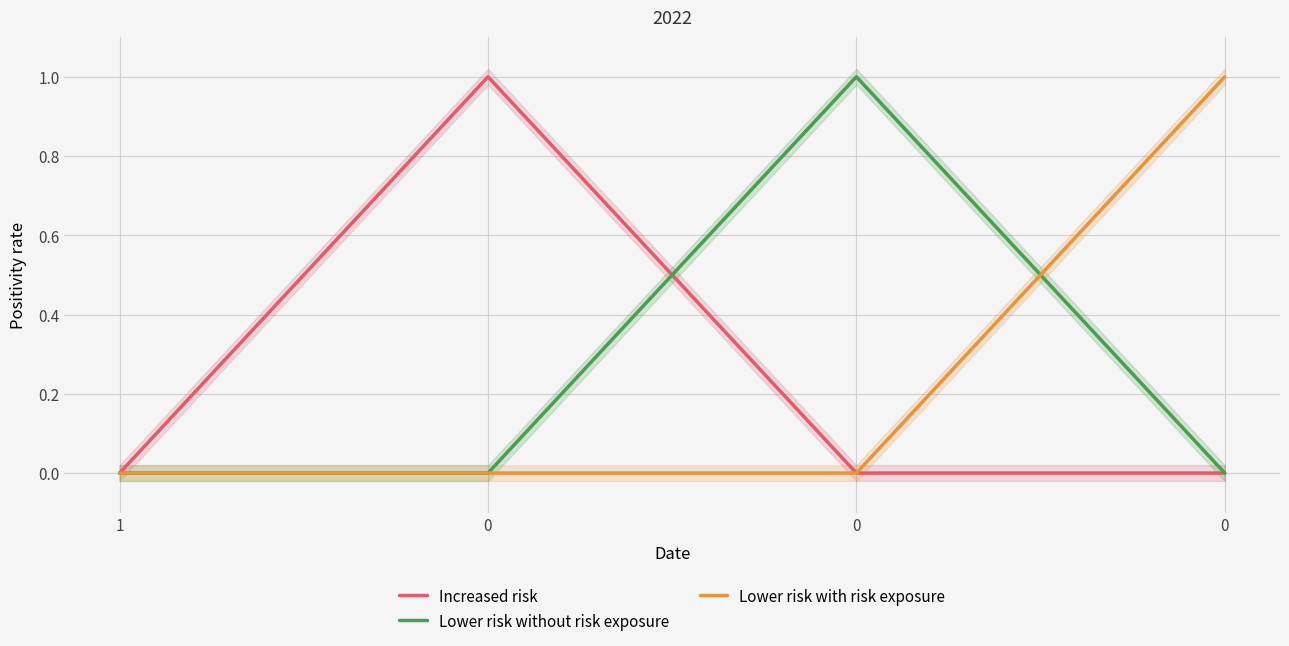

True or false: Lower risk with risk exposure has more than 1 interior local peaks.

False